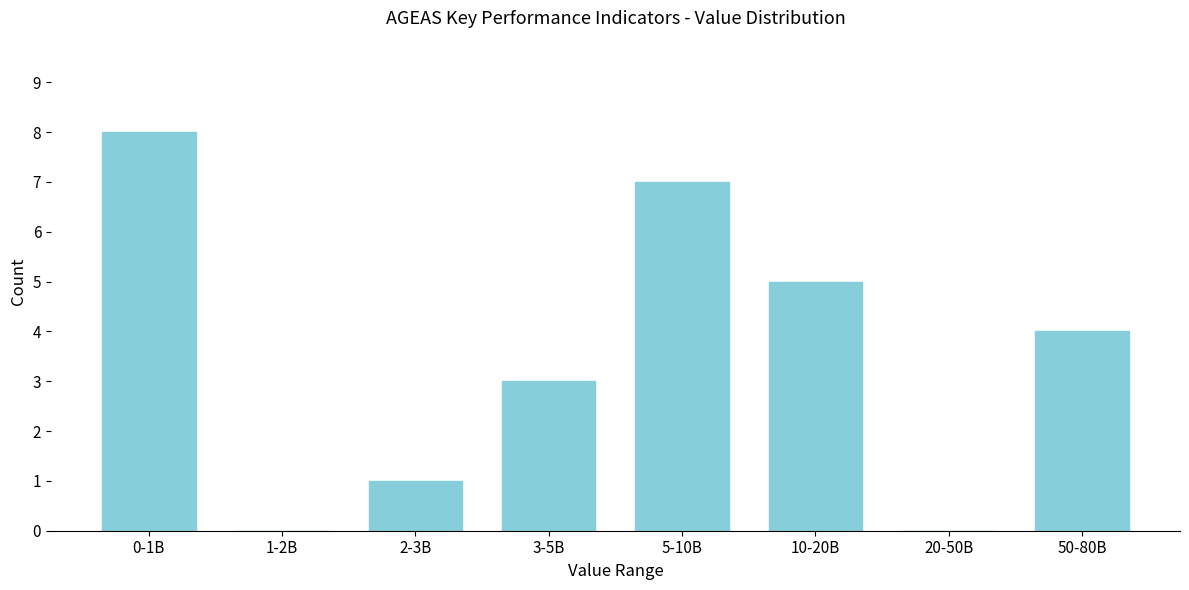

Reading left to right, what are all the values shown in this chart?

0-1B=8	1-2B=0	2-3B=1	3-5B=3	5-10B=7	10-20B=5	20-50B=0	50-80B=4